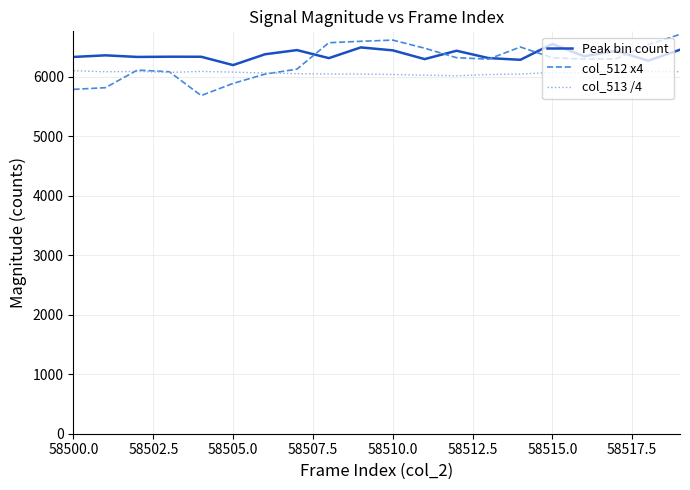

What is the maximum value shown in the chart?

6712.0